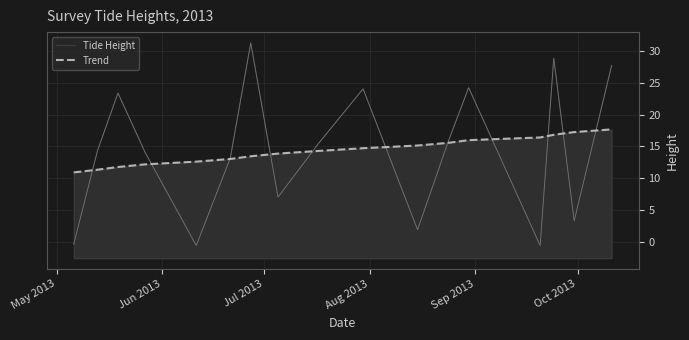

Is this an area chart (filled region under the line)?

No